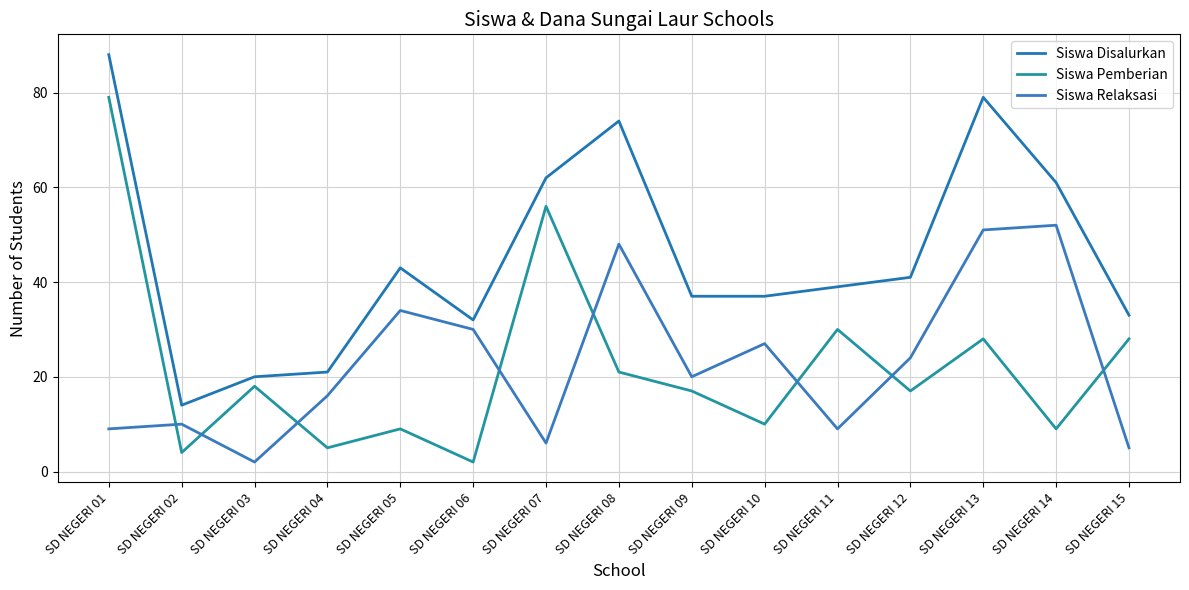

The value of Siswa Relaksasi at SD NEGERI 06 is 52. True or false?

False